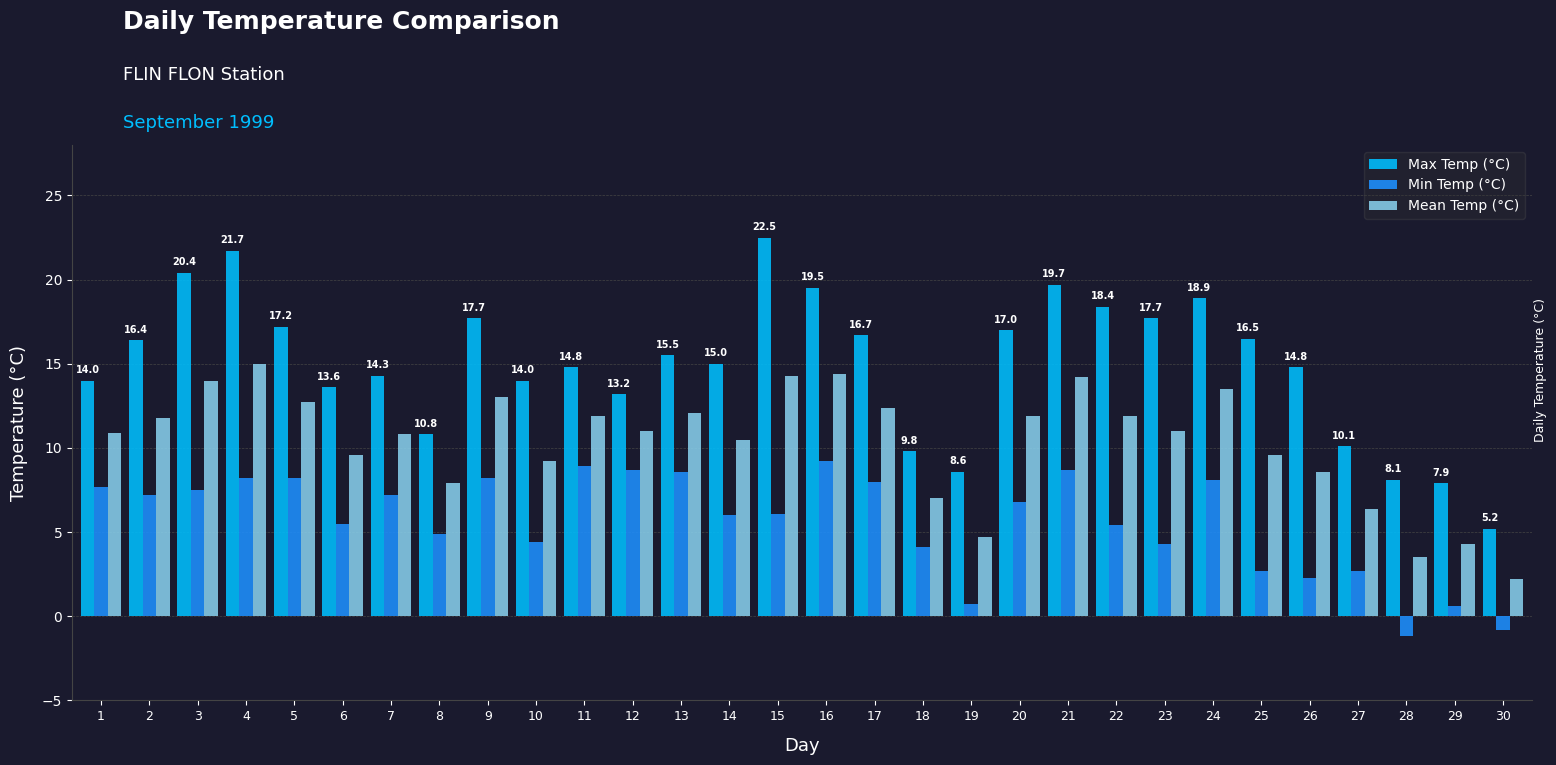

What is the average value of the Mean Temp (°C) series?

10.3